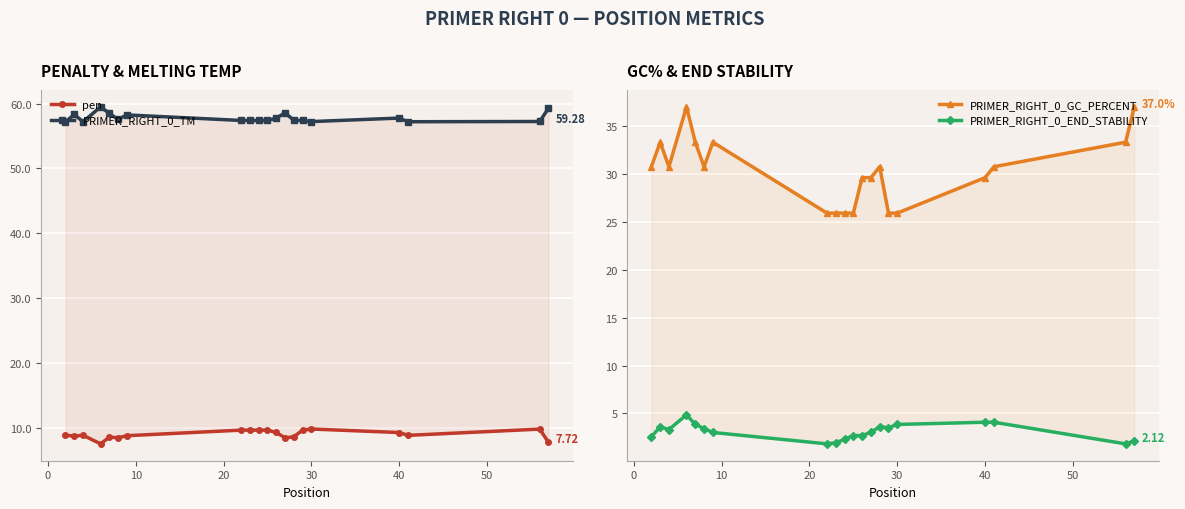

What are all the series names shown in the legend?

pen, PRIMER_RIGHT_0_TM, PRIMER_RIGHT_0_GC_PERCENT, PRIMER_RIGHT_0_END_STABILITY